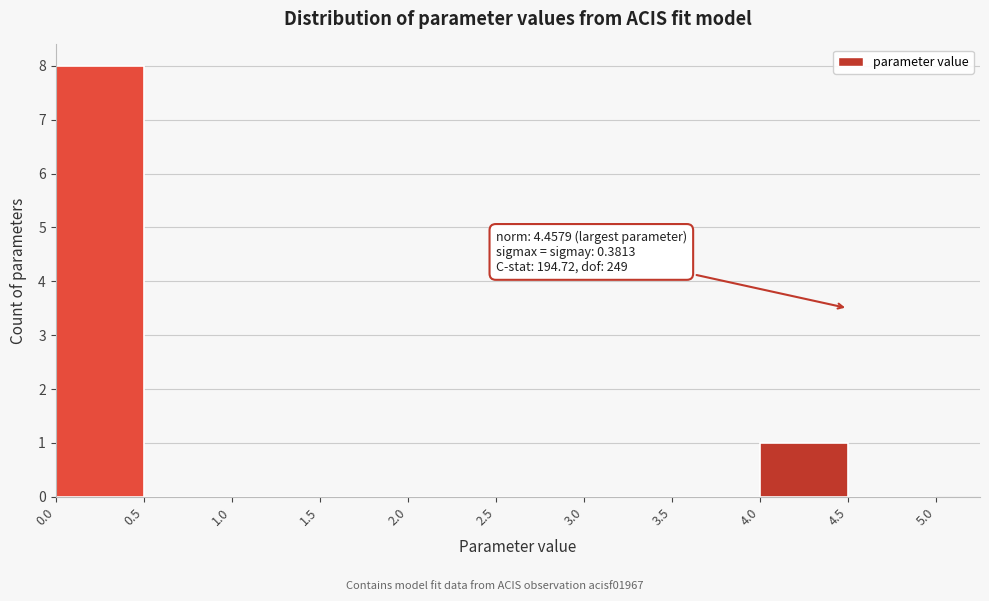

Which range on the x-axis has the tallest bar?

0.0 to 0.5